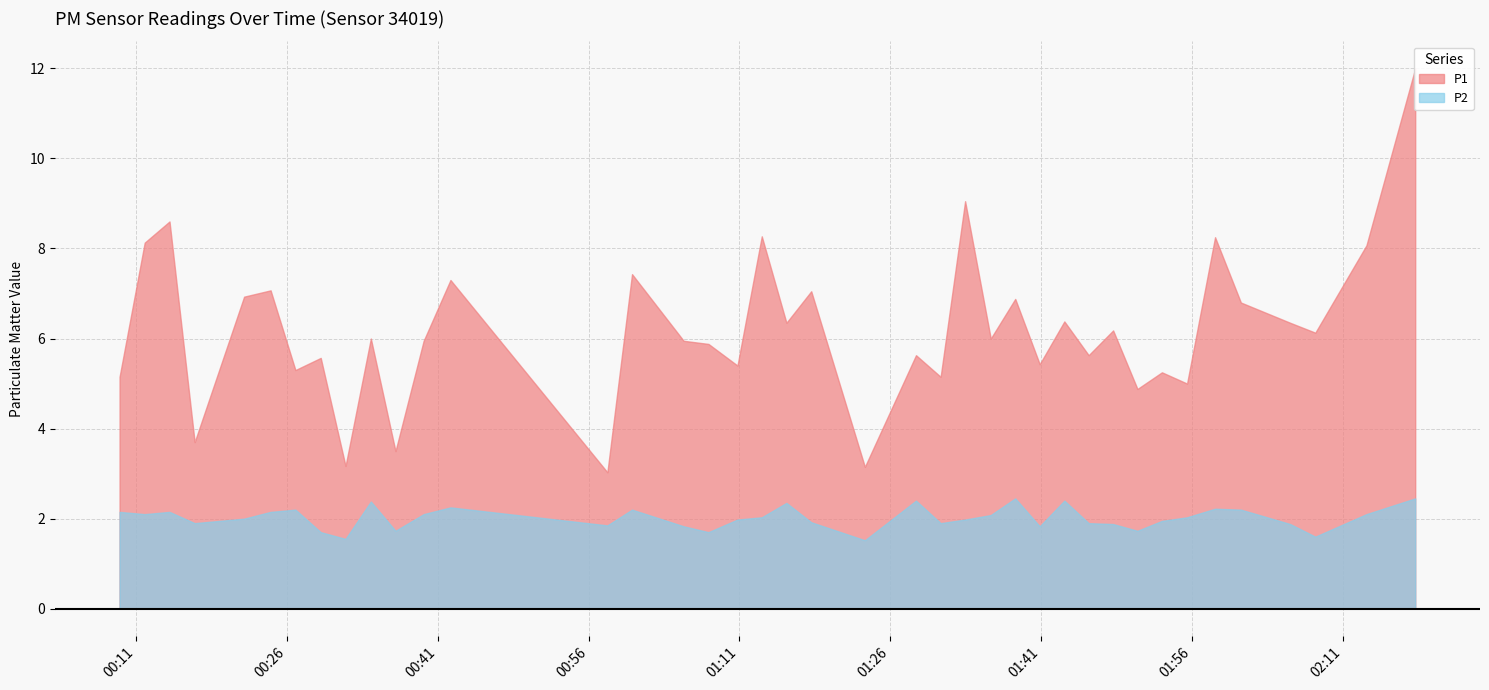

What are all the series names shown in the legend?

P1, P2